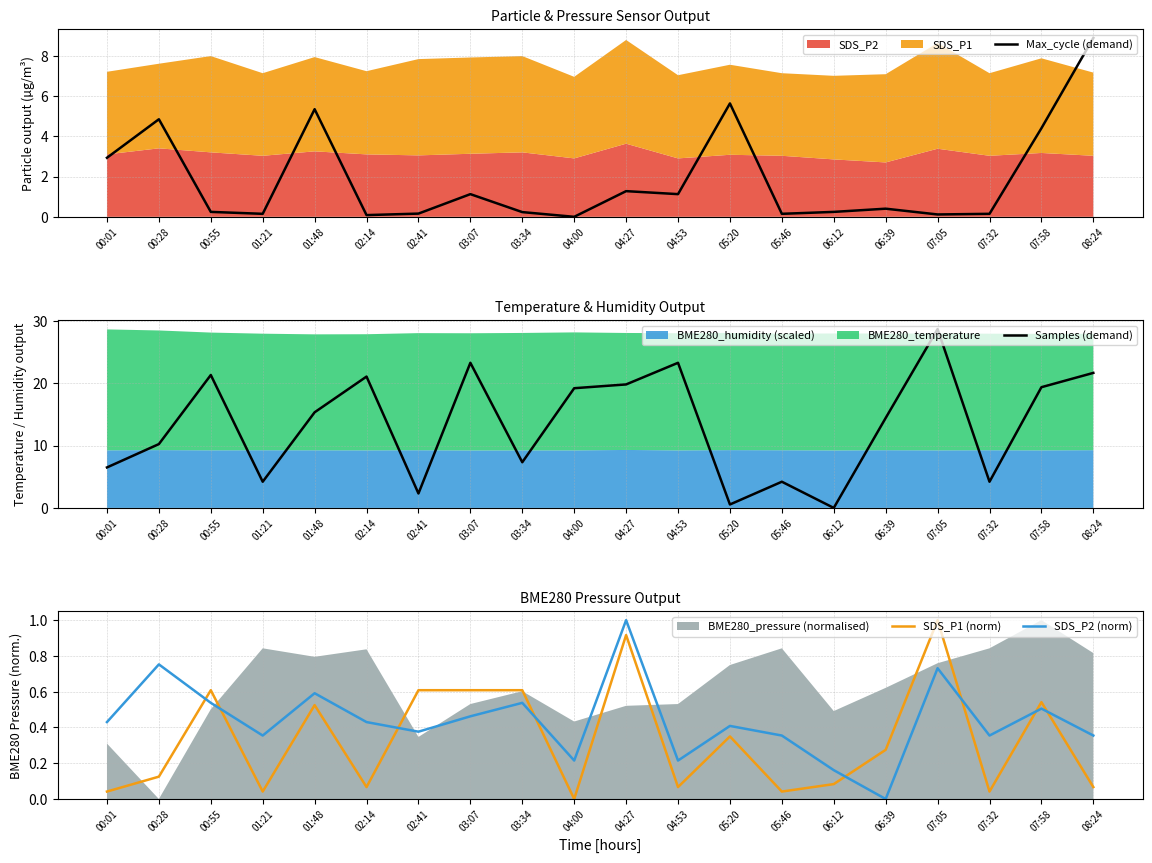

What is the sum of all Samples (demand) values?

267.2